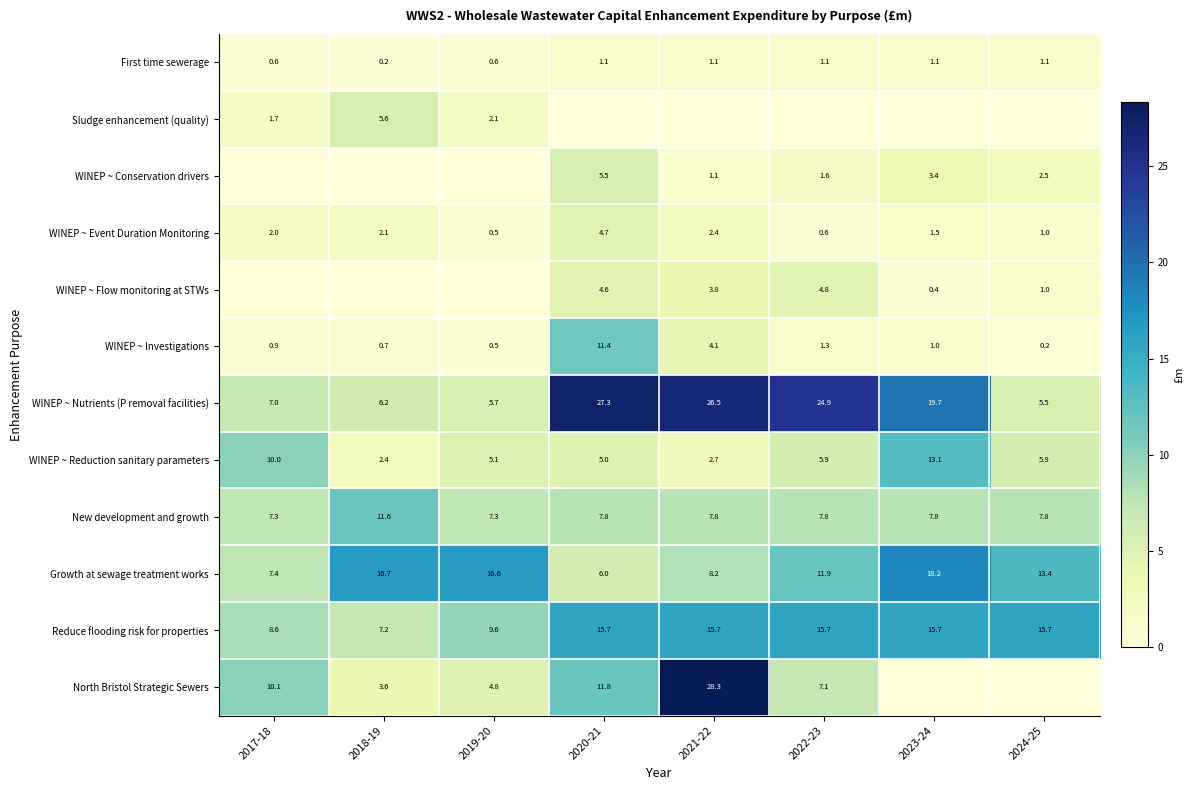

Which category has the lowest value in the WINEP ~ Event Duration Monitoring series?

2019-20